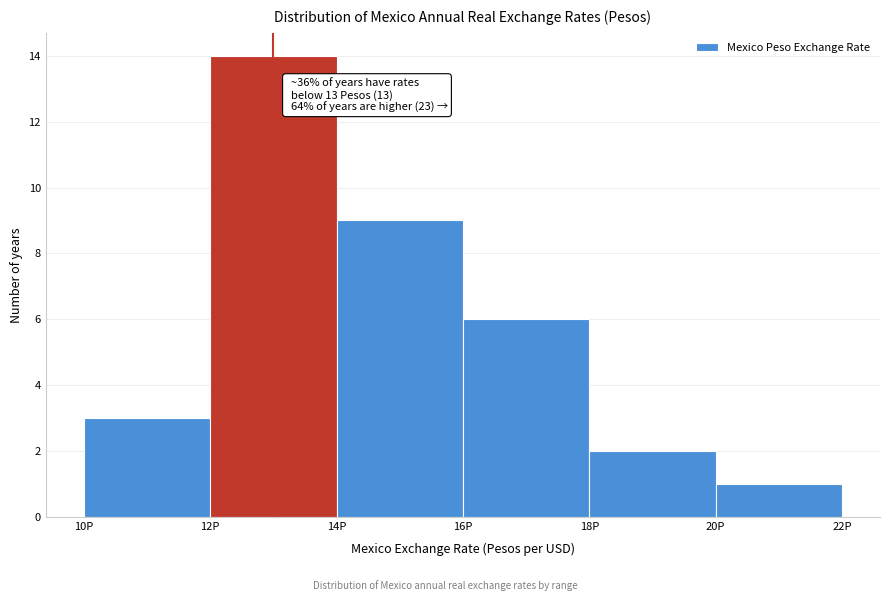

Which range on the x-axis has the tallest bar?

12 to 14